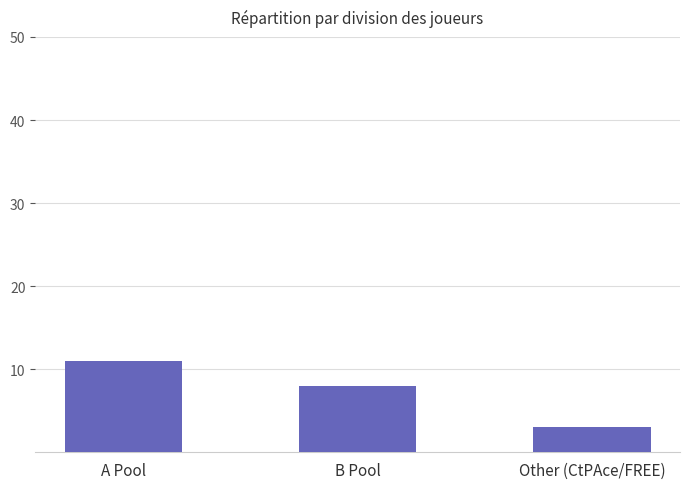

What is the label of the 2nd bar from the right?

B Pool